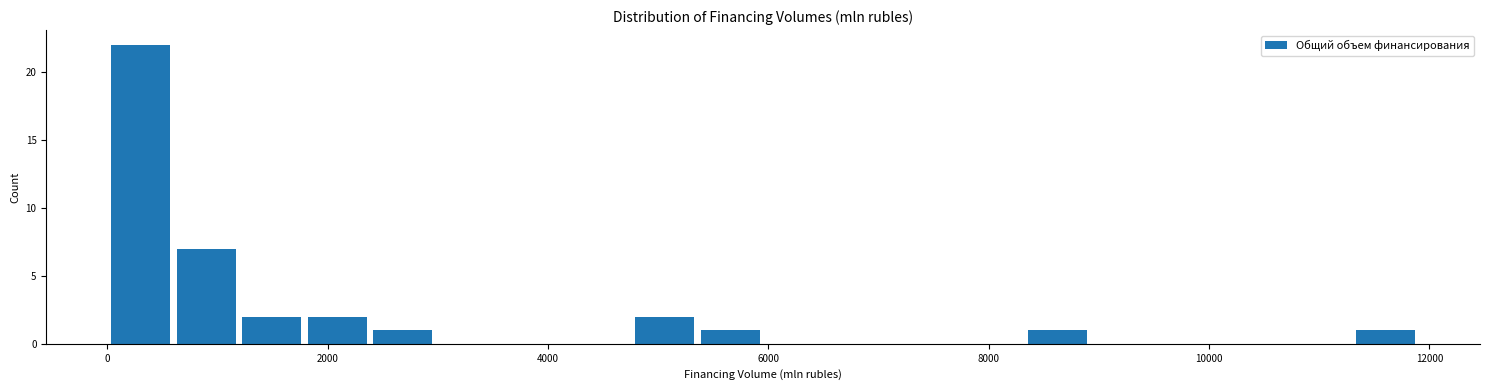

Around what value on the x-axis is the tallest bar? Give the approximate position of its centre, as read against the axis.

400